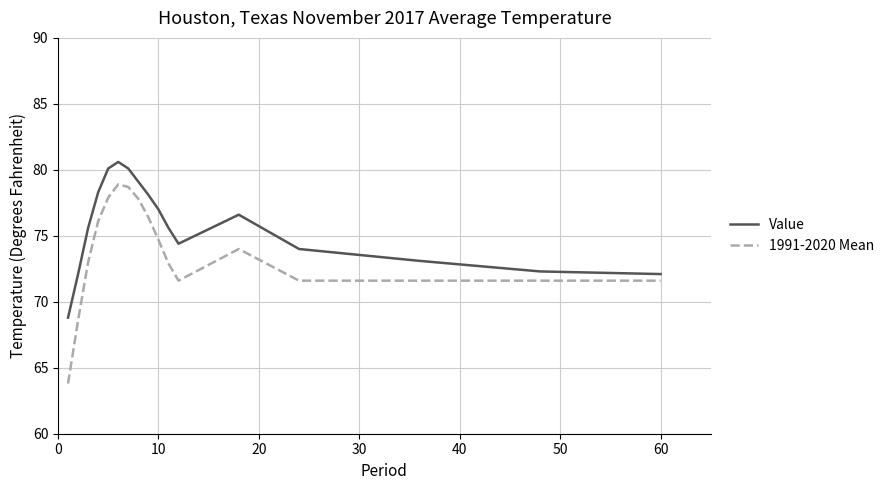

Which series has the widest spread of values?

1991-2020 Mean